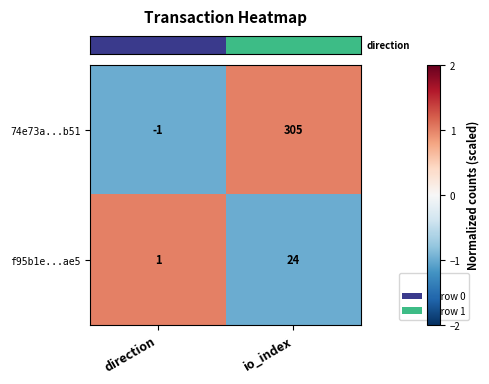

Count the number of data series in this chart.

2